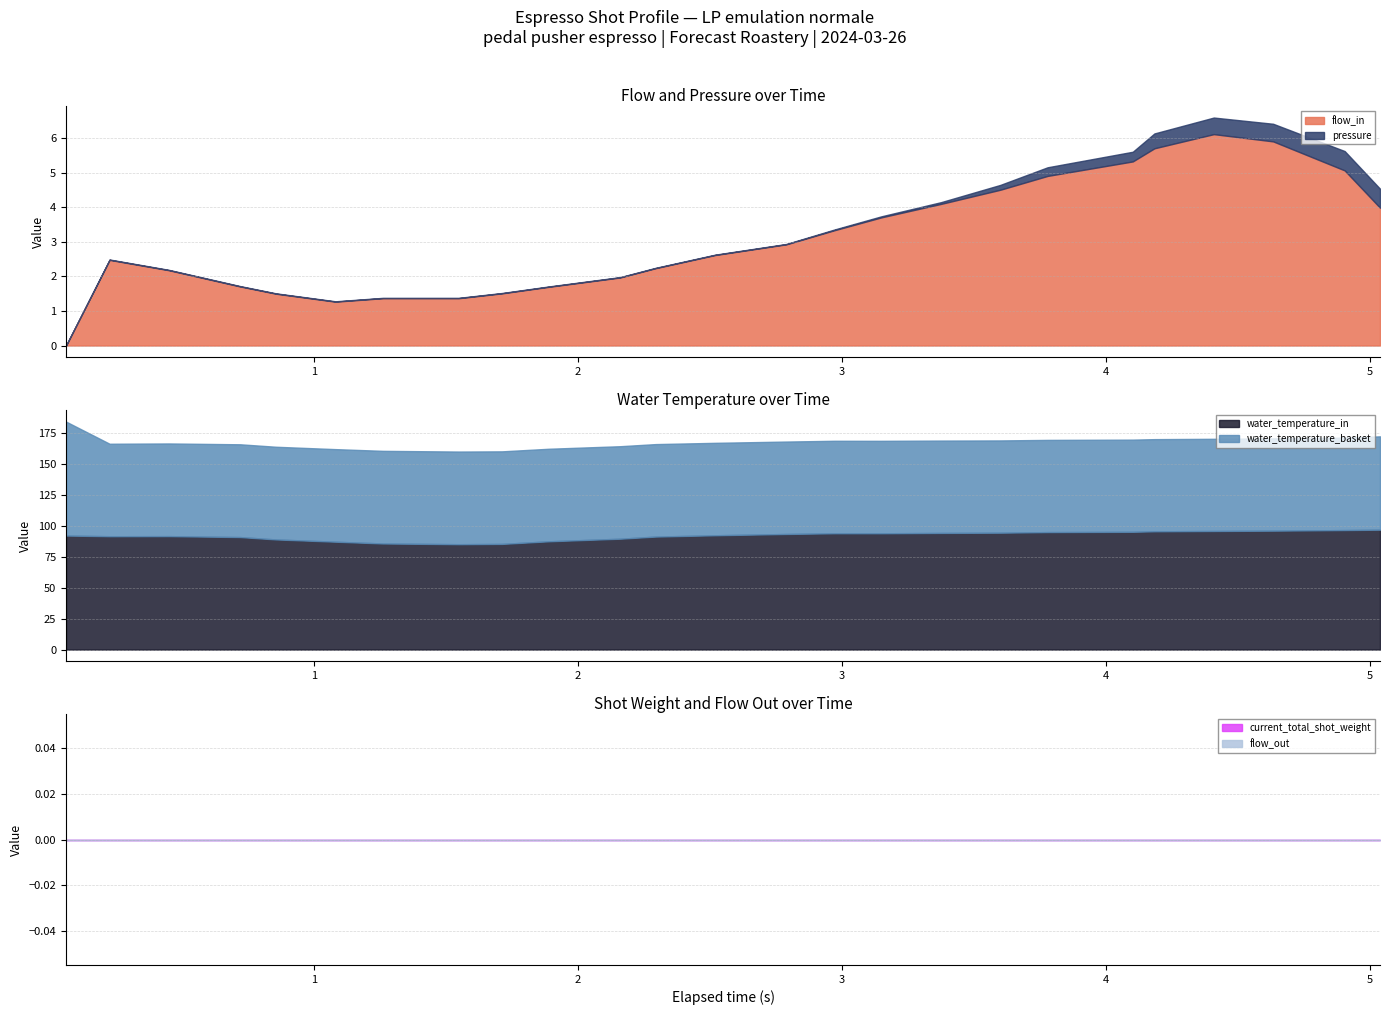

What is the maximum value for flow_in?

6.1